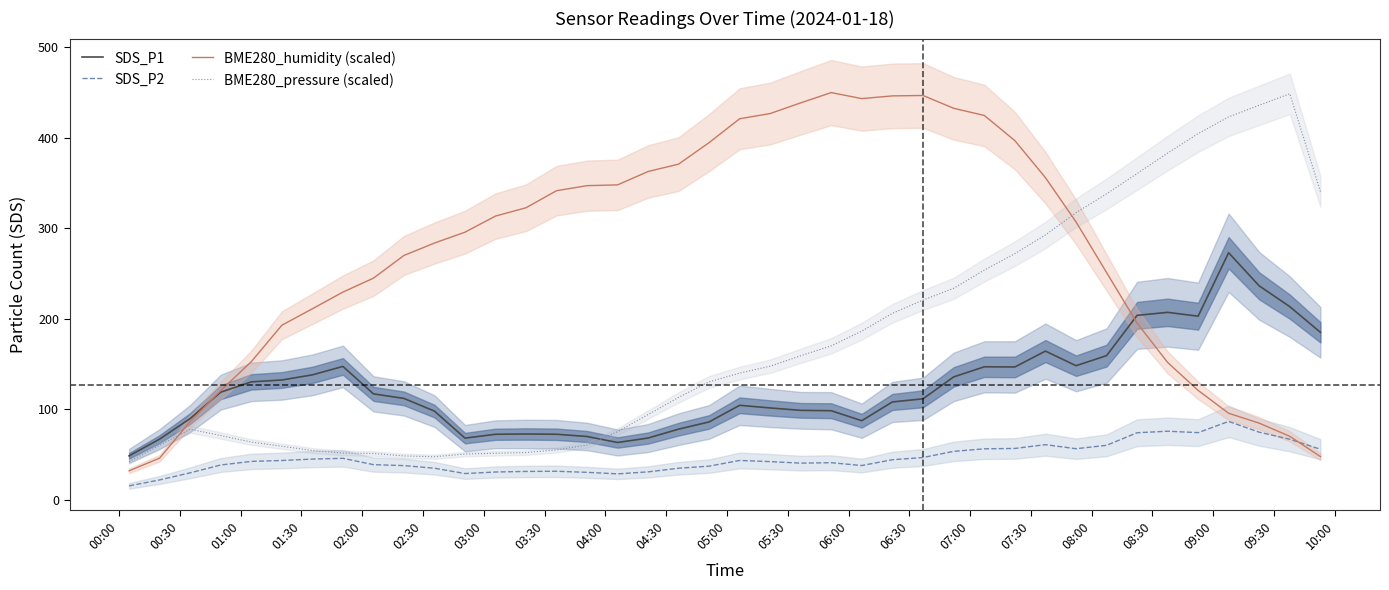

True or false: SDS_P1 and BME280_pressure (scaled) cross at least once.

True